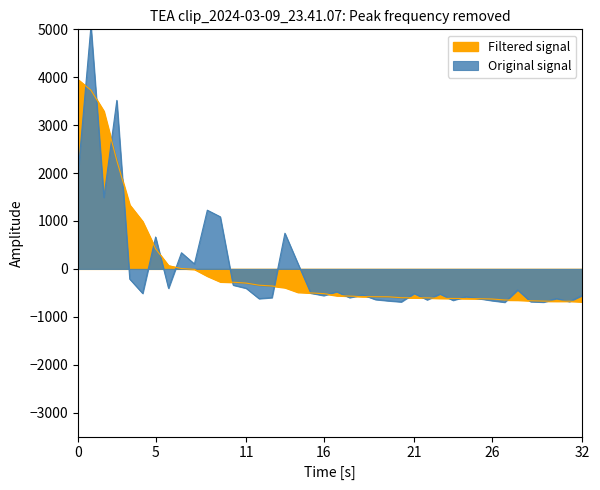

Which series has the largest total across all categories?

shares